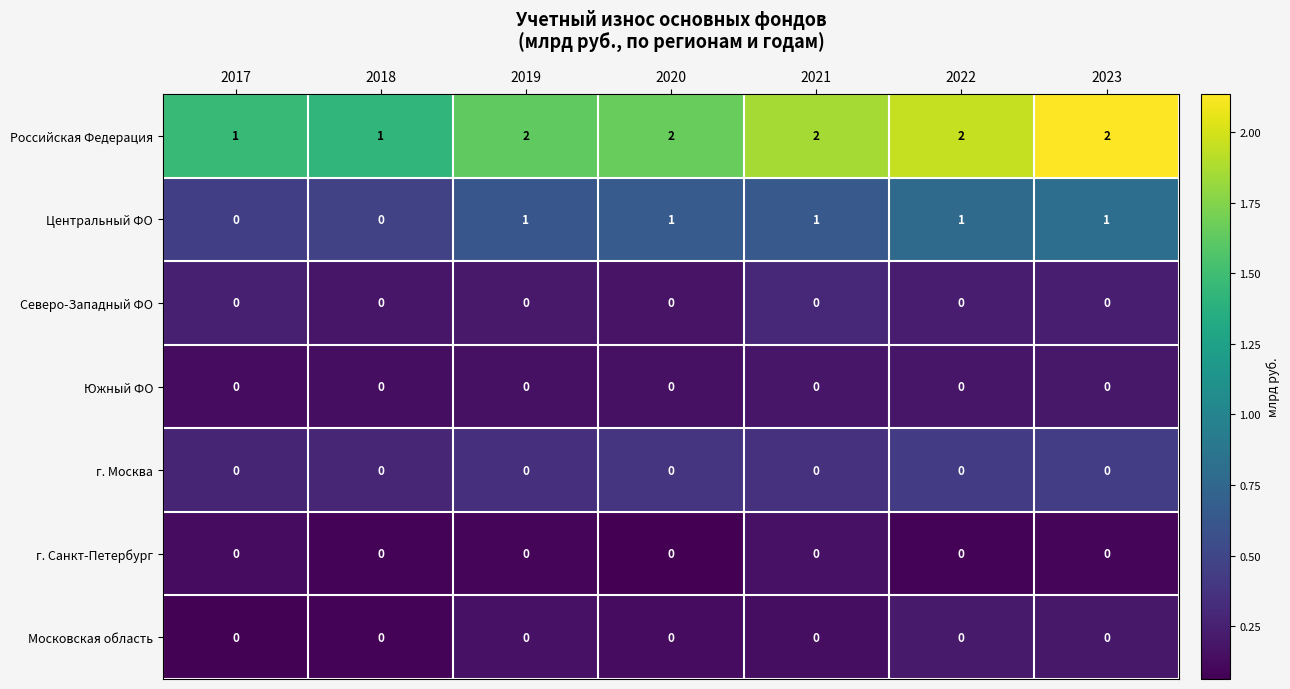

What is the total value across all series at 2020?

3